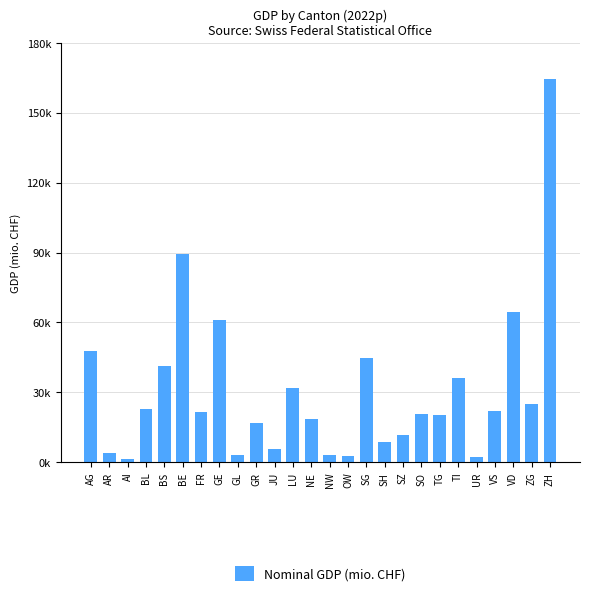

What is the difference between the maximum and minimum values?

163257.1